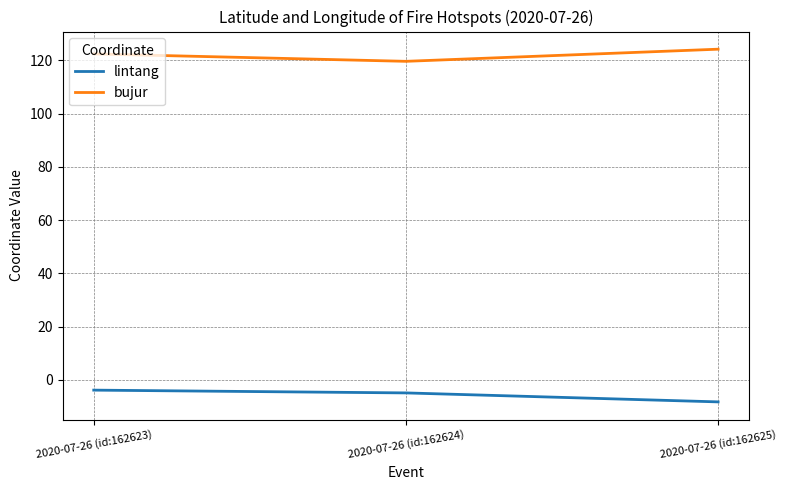

What is the approximate value of lintang at 2020-07-26 (id:162623)?

-3.9